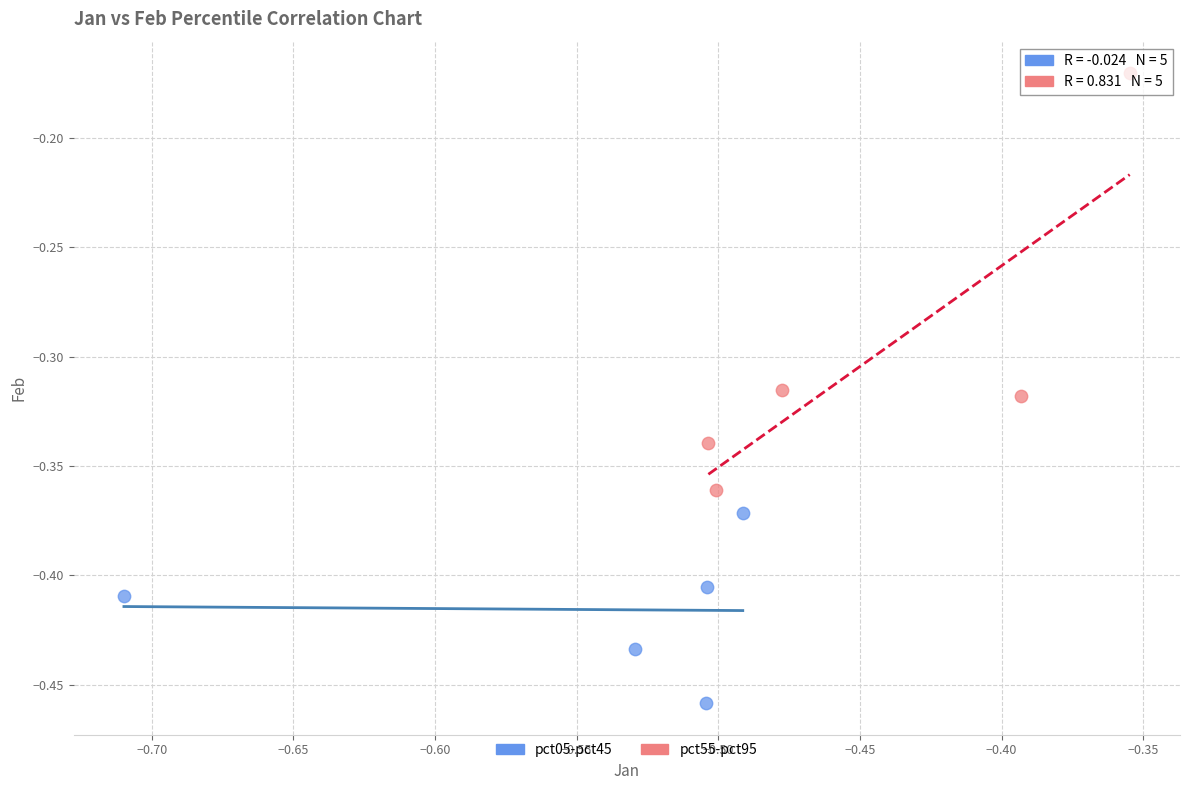

Which series has the widest spread of Y values?

pct55-pct95